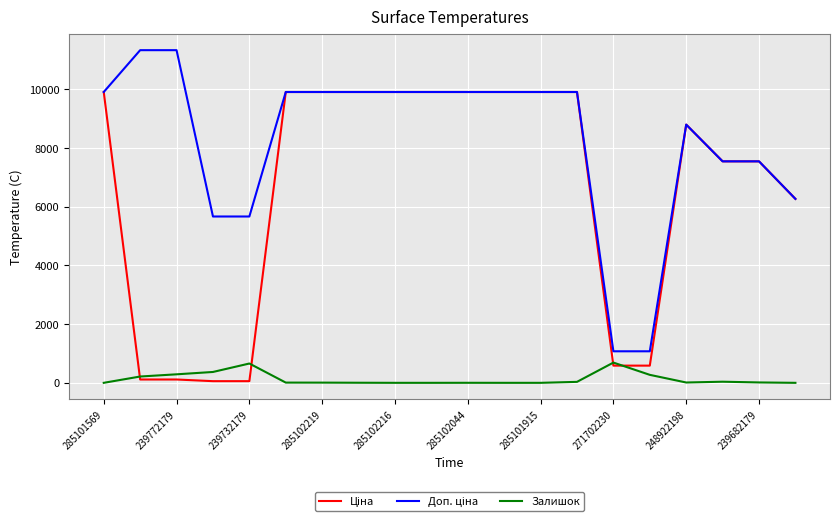

What is the maximum value shown in the chart?

11334.0